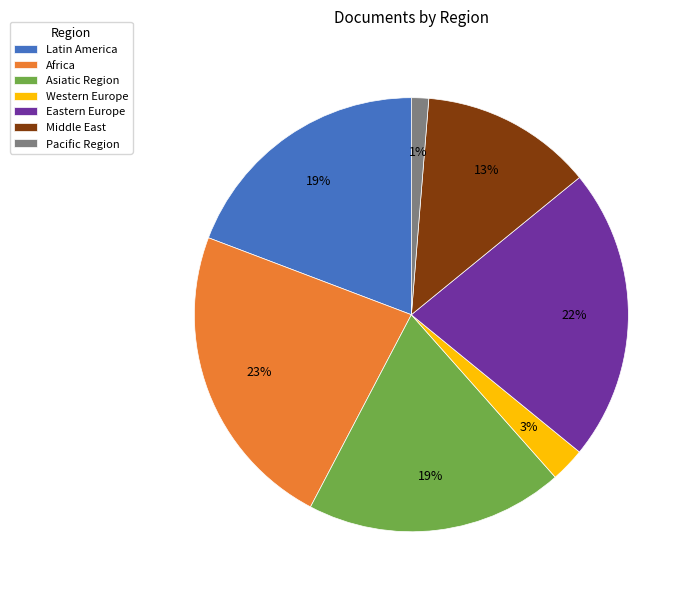

To the nearest percent, what is the combined percentage of Africa and Asiatic Region?

42%